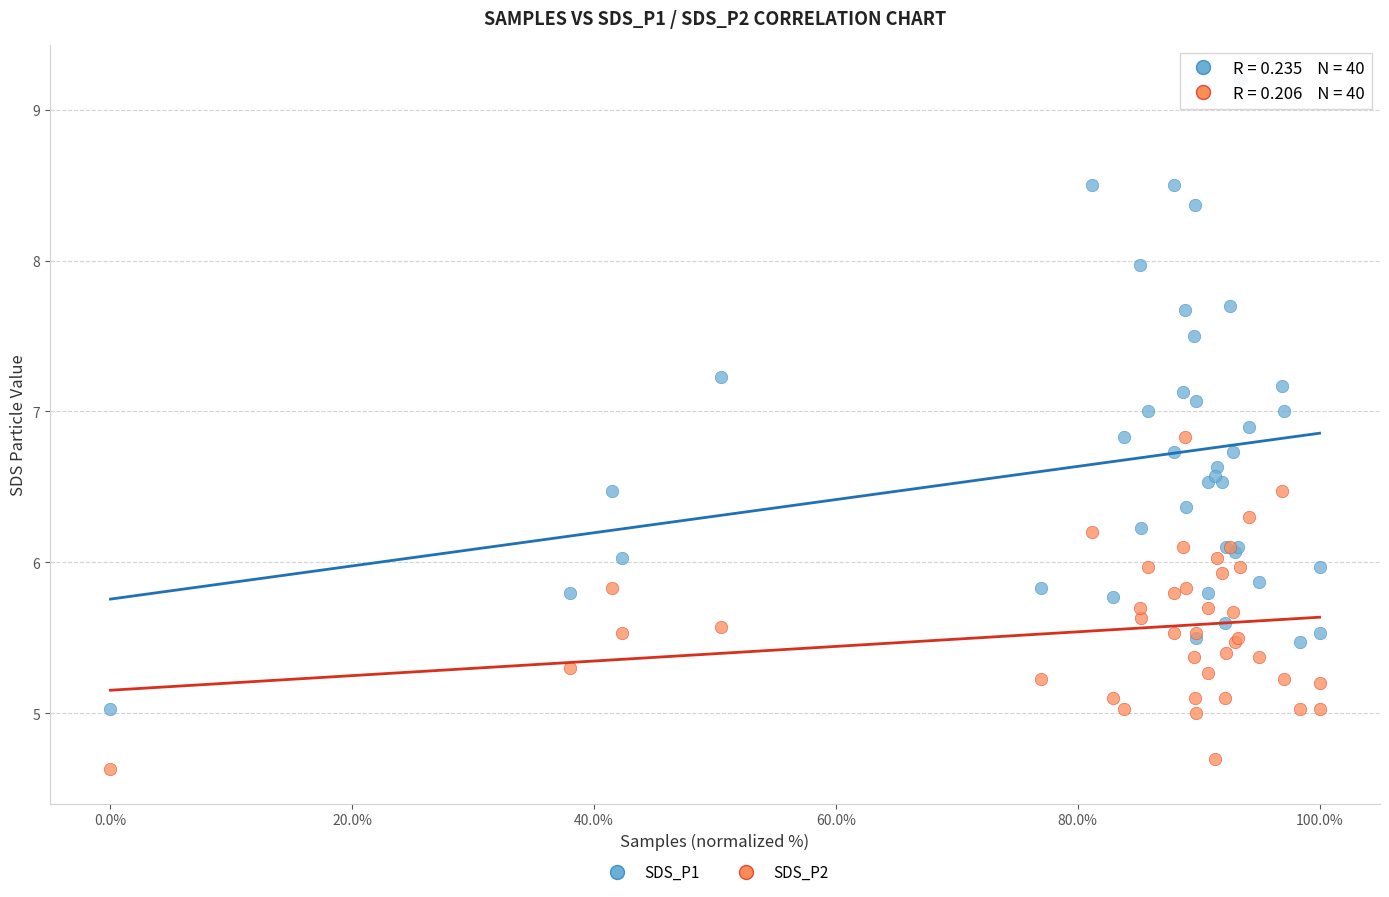

Which series reaches the minimum Y coordinate?

SDS_P2